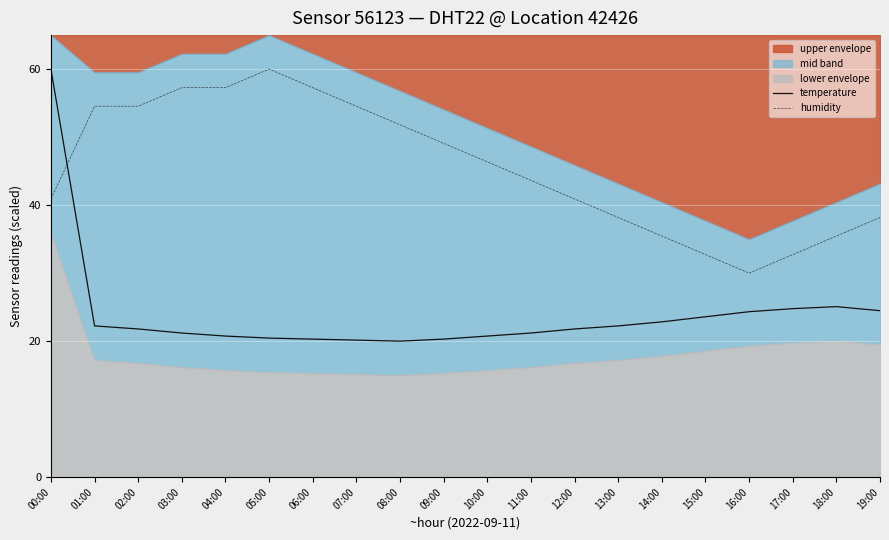

What is the lowest value of the humidity series?

30.0